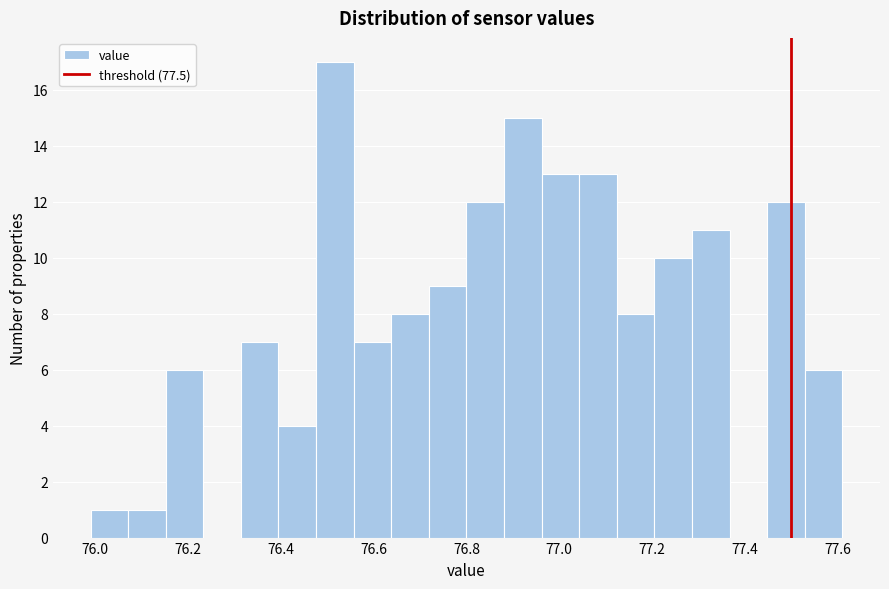

Reading left to right, transcribe this chart: for each bar, give the range it covers on the x-axis and its height. Neither the bar edges nor the heights are printed on the chart, so give them approximately, as read against the axes.

76.00 to 76.08: 1
76.08 to 76.16: 1
76.16 to 76.24: 6
76.24 to 76.32: 0
76.32 to 76.40: 7
76.40 to 76.48: 4
76.48 to 76.56: 17
76.56 to 76.64: 7
76.64 to 76.72: 8
76.72 to 76.80: 9
76.80 to 76.88: 12
76.88 to 76.96: 15
76.96 to 77.04: 13
77.04 to 77.12: 13
77.12 to 77.20: 8
77.20 to 77.28: 10
77.28 to 77.36: 11
77.36 to 77.44: 0
77.44 to 77.52: 12
77.52 to 77.62: 6